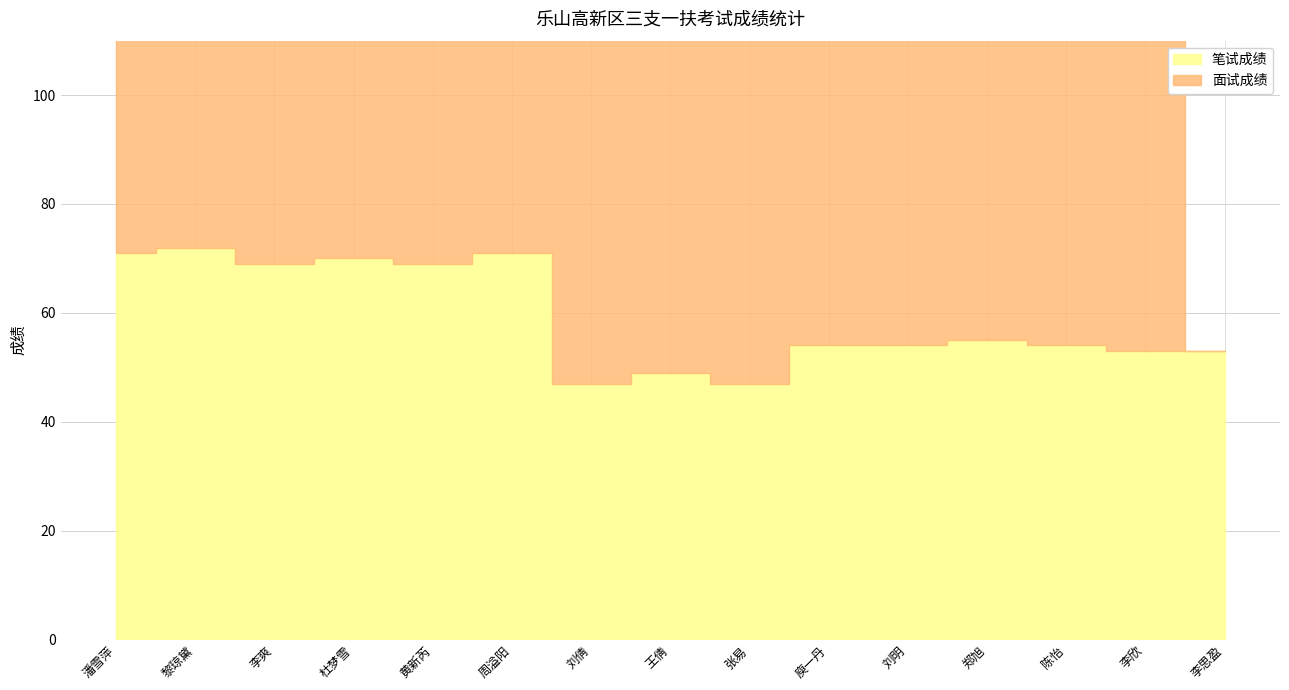

Does the chart display data point markers on the line(s)?

No